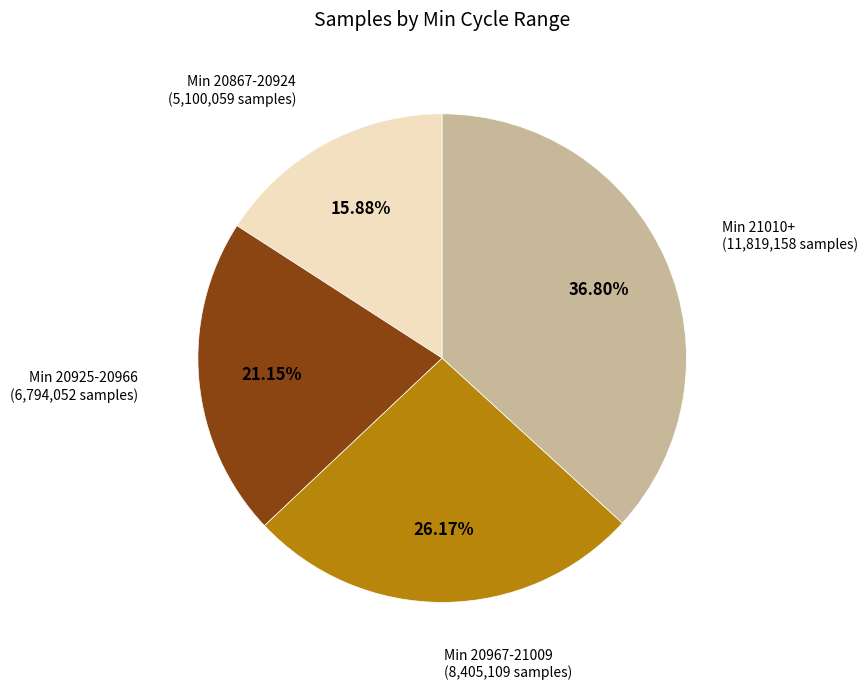

Is there a majority slice in this chart?

No